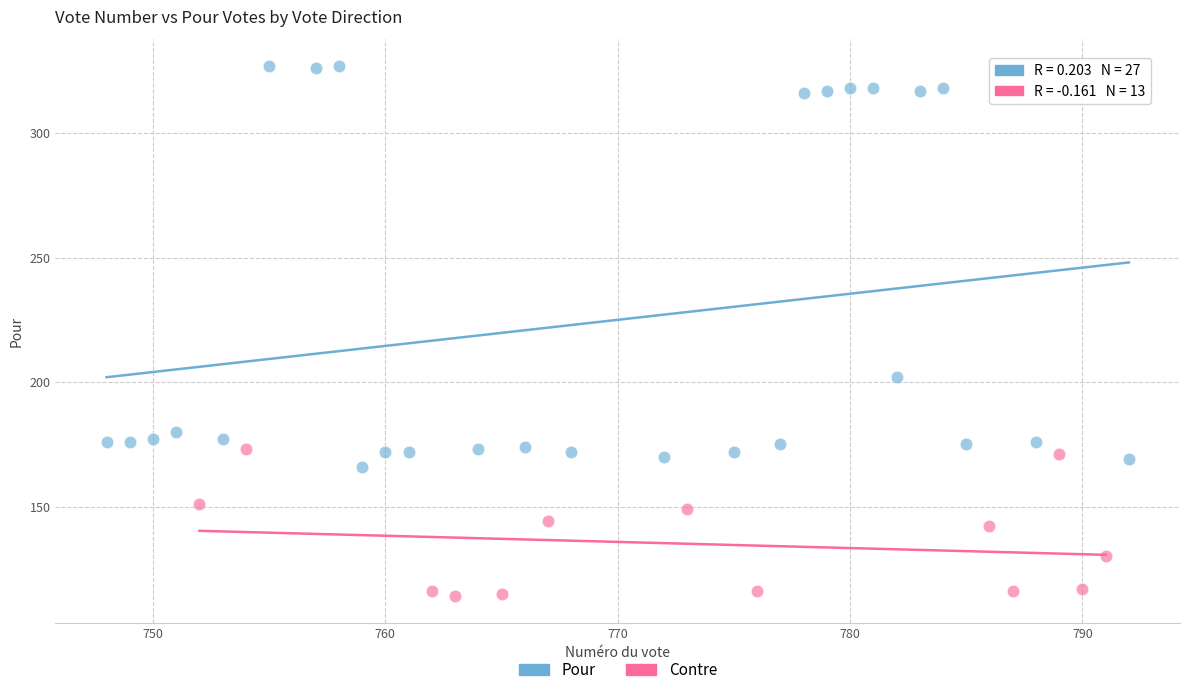

Which series has the widest spread of Y values?

Pour